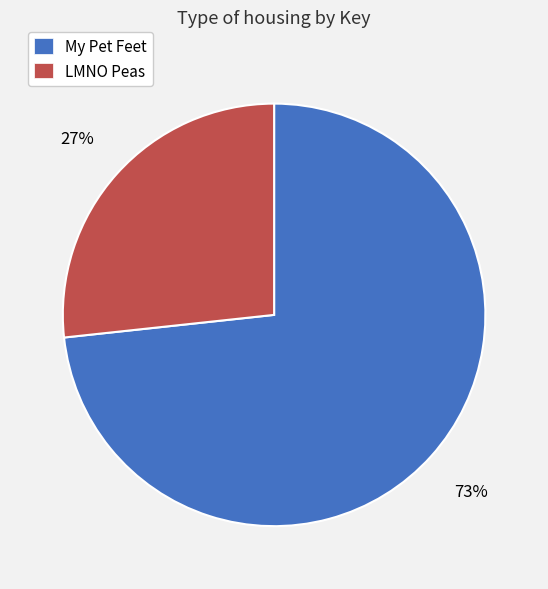

To the nearest percent, what is the average slice percentage?

50%